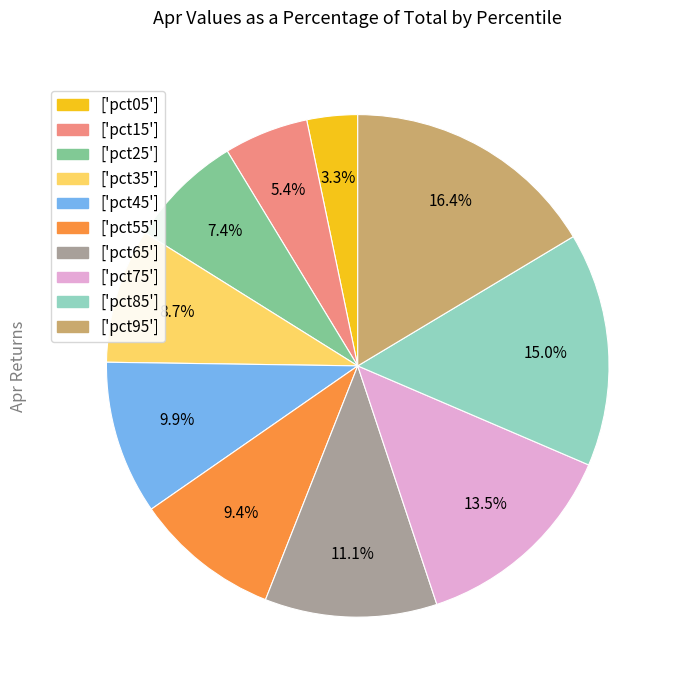

Is there any slice that represents more than half of the pie?

No